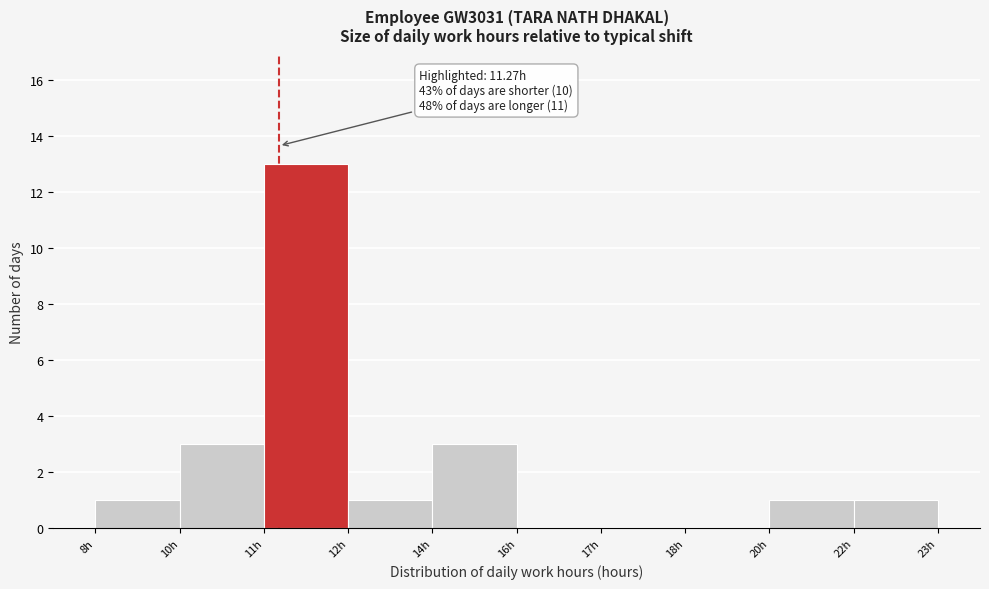

Reading left to right, extract all data points from this chart.

8h=1	10h=3	11h=13	12h=1	14h=3	16h=0	17h=0	18h=0	20h=1	22h=1